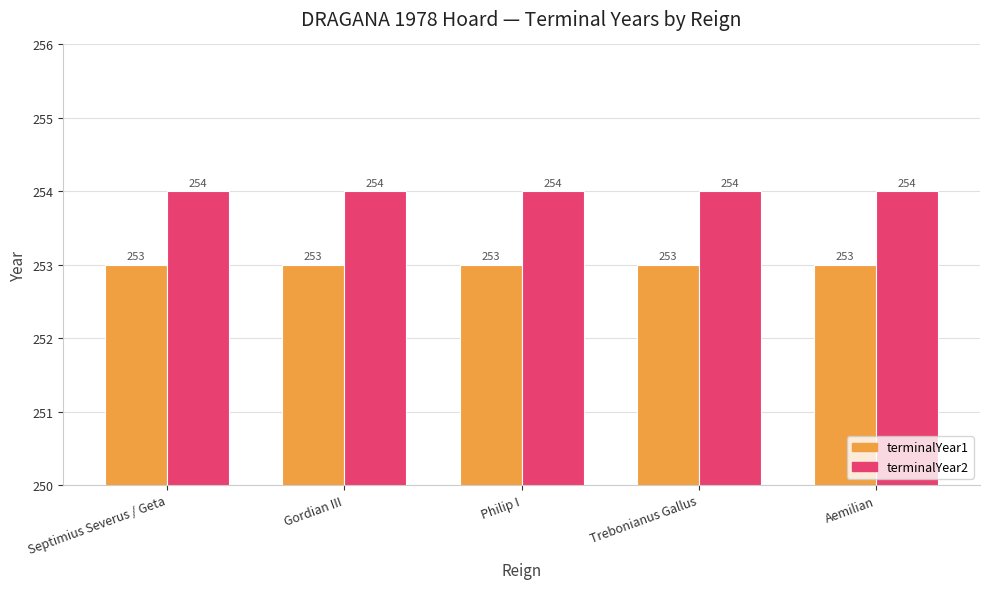

Is it true that terminalYear2 equals 152 at Septimius Severus / Geta?

False